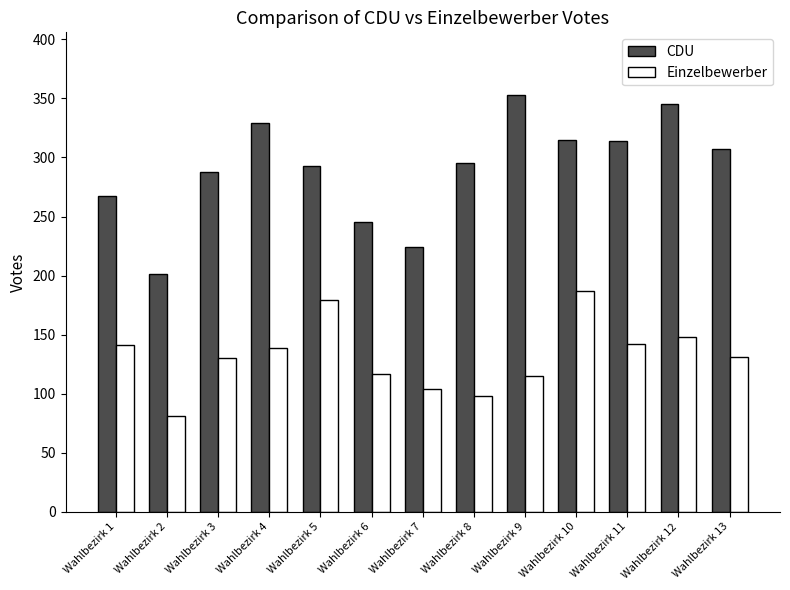

How many series are shown in this chart?

2